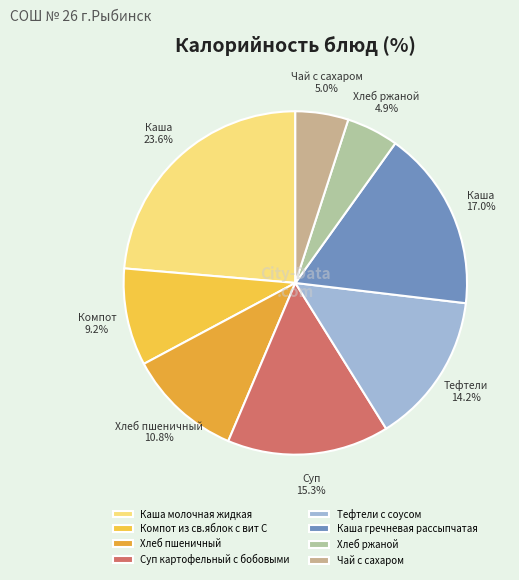

To the nearest percent, what is the difference between the largest and smallest slice percentages?

19%